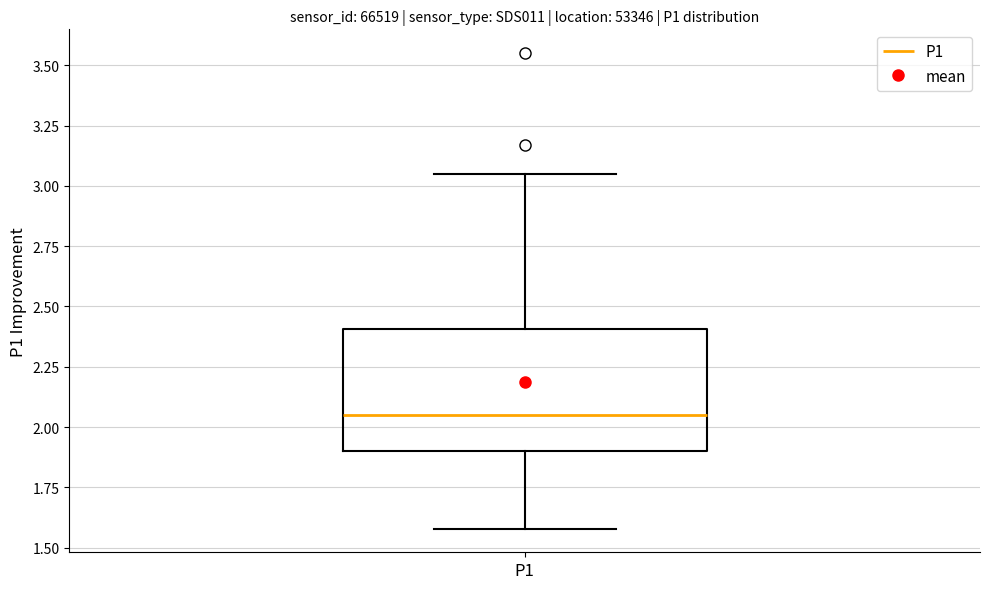

Transcribe this box plot: give where the median line is, the range the box spans, and where the two whiskers end, as read against the y-axis. The values are not printed on the chart, so give them approximately, as read against the axis.

median 2.05, box 1.90 to 2.40, whiskers 1.60 to 3.05